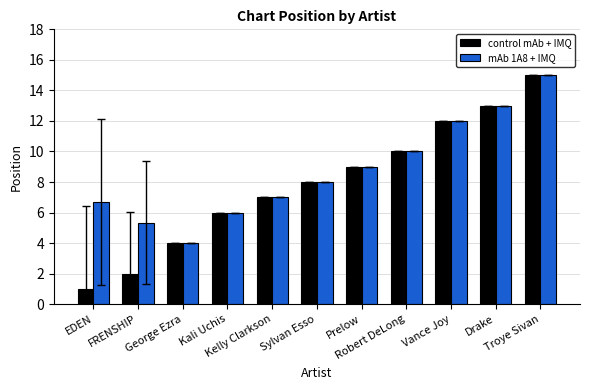

What is the difference between the mAb 1A8 + IMQ values at Kali Uchis and Kelly Clarkson?

1.0